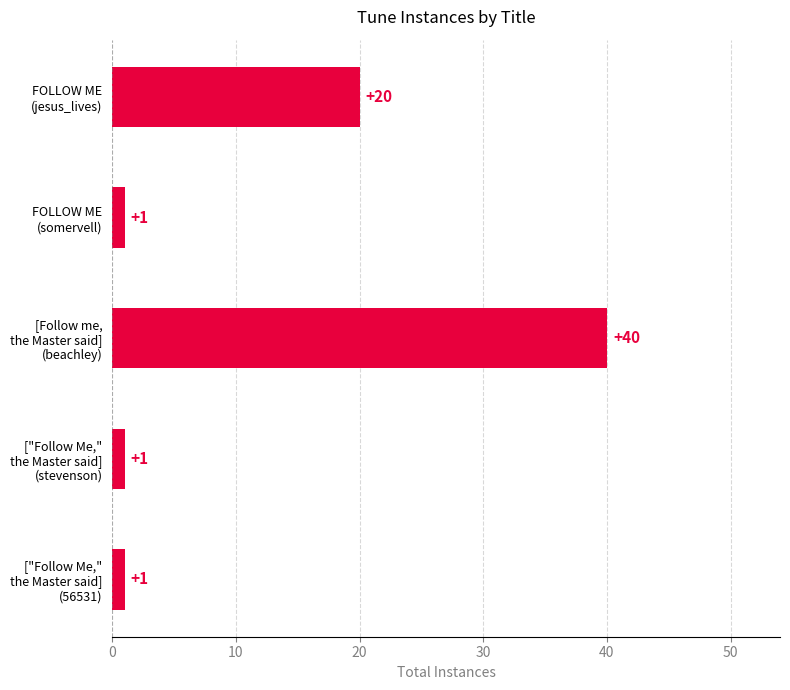

How many data points does each series have?

5